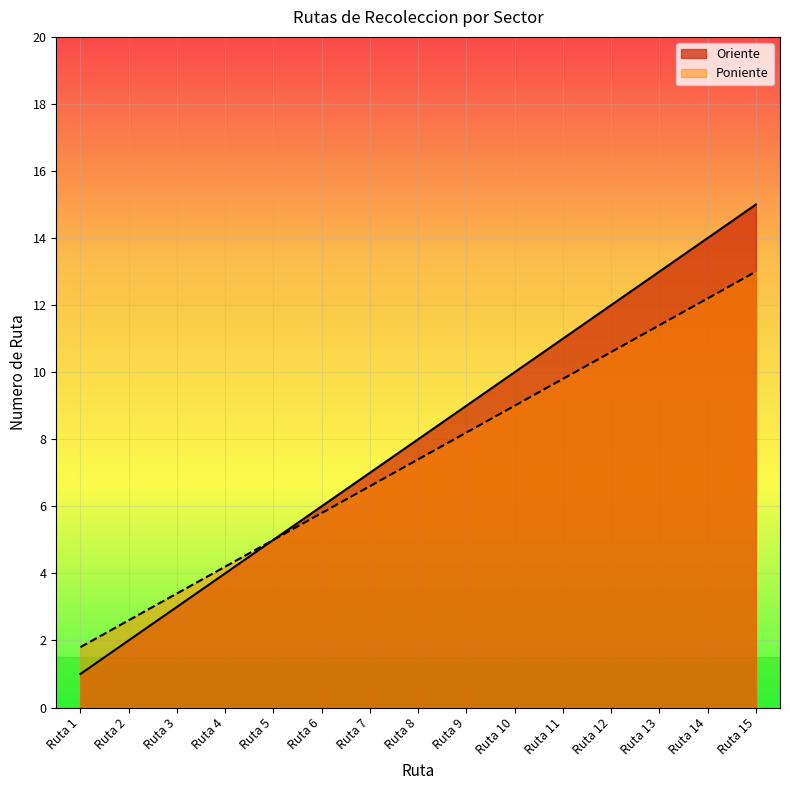

The Oriente series shows 10.0 at Ruta 10. True or false?

True